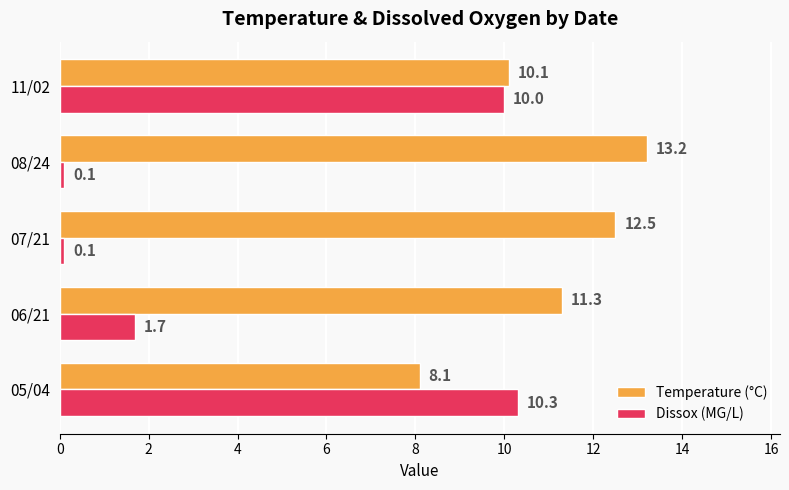

How many distinct data groups are displayed?

2